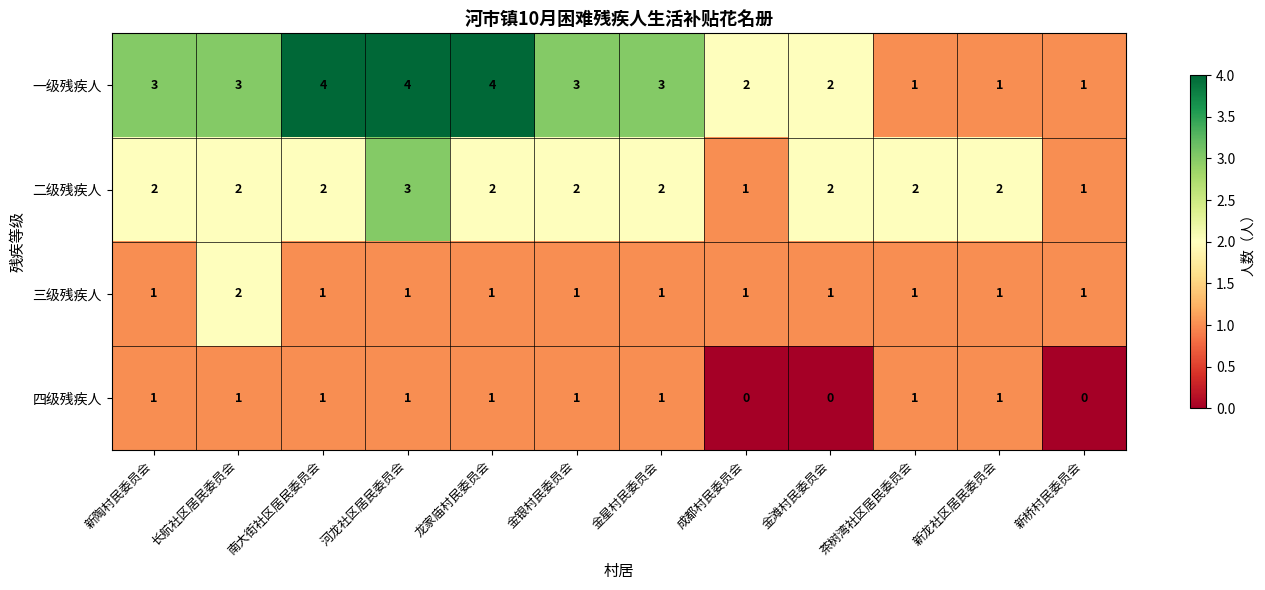

What is the average value of the 一级残疾人 series?

3